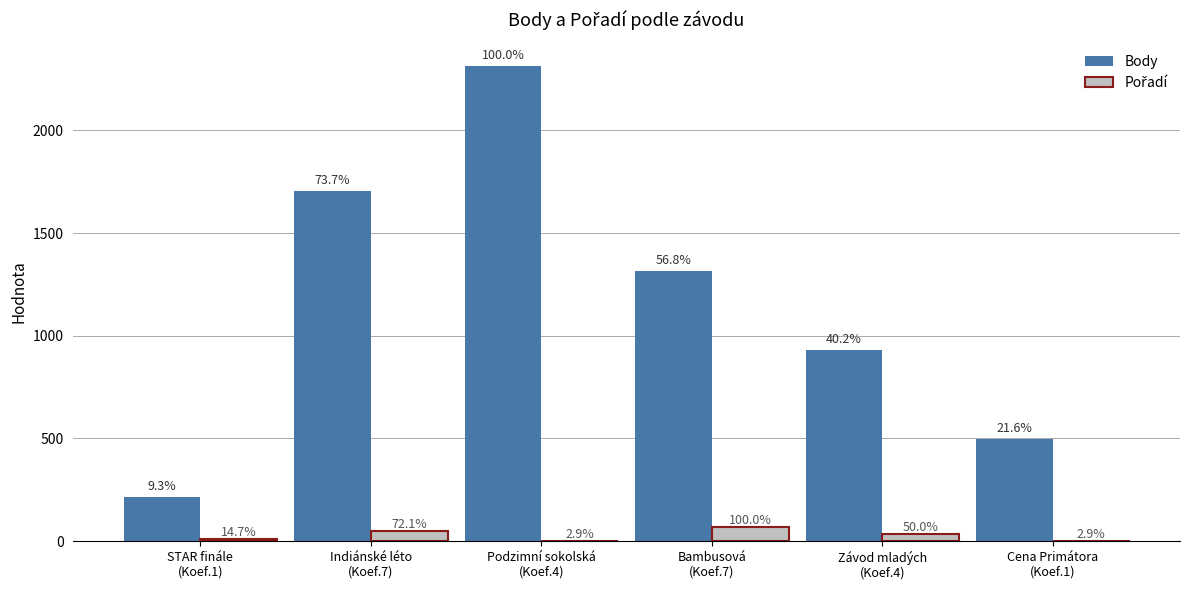

What is the spread (max minus min) of values at Indiánské léto
(Koef.7)?

1654